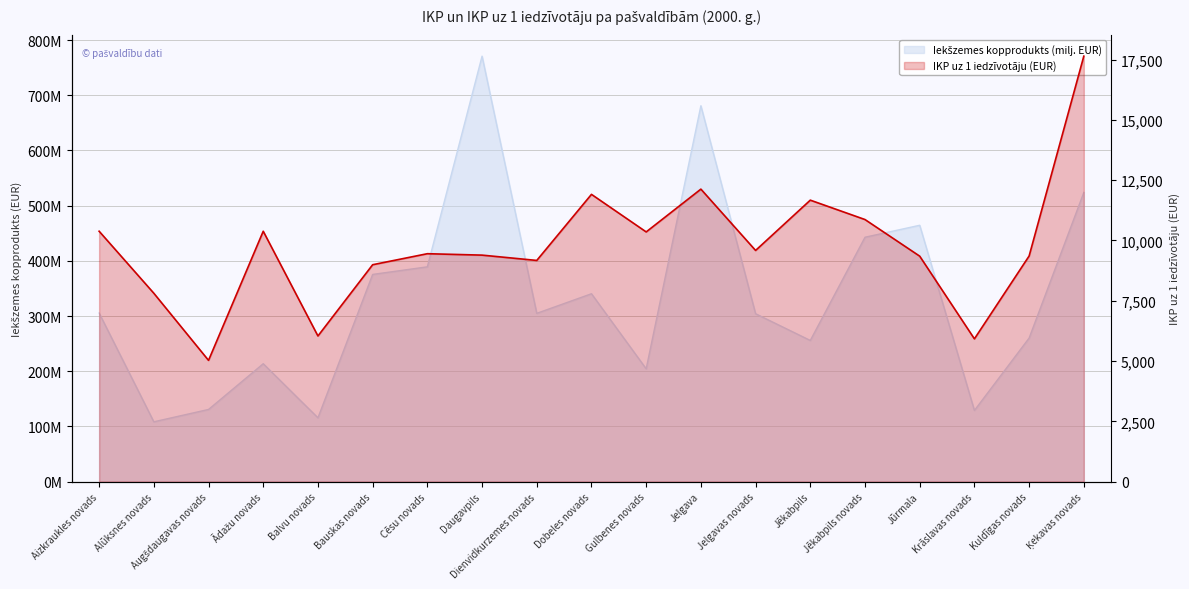

What is the sum of all values?

185438